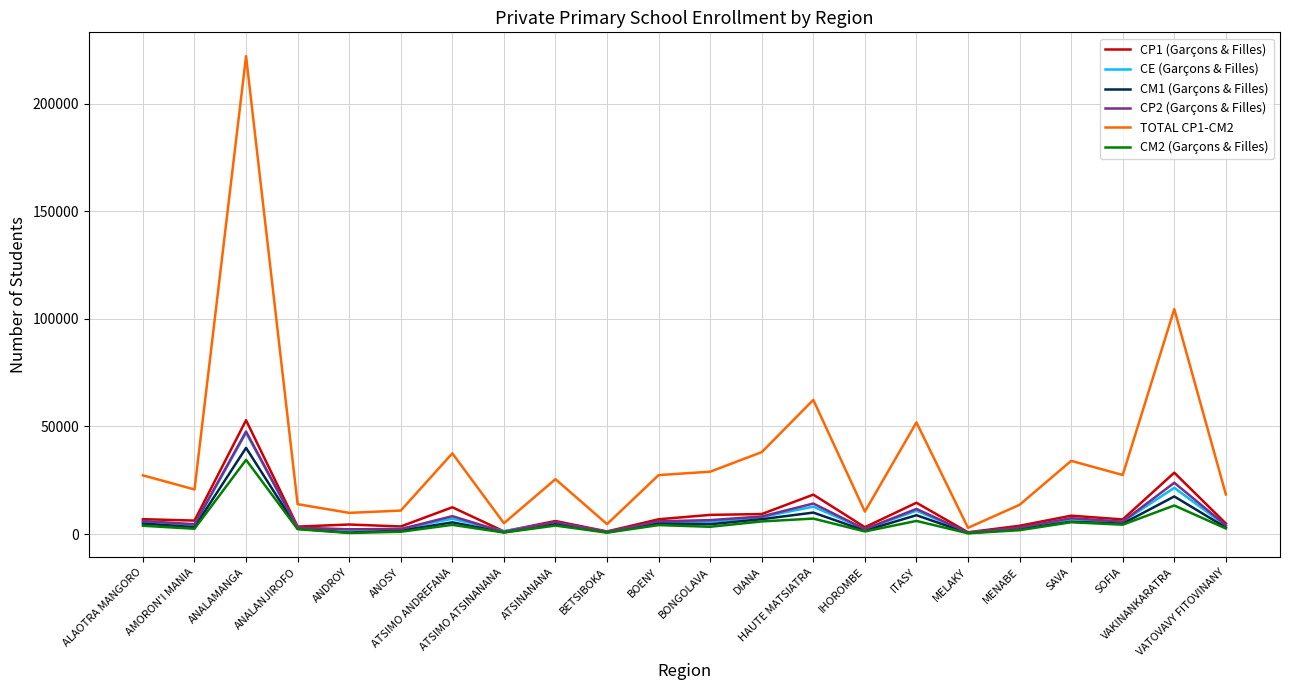

Which series has the largest total across all categories?

TOTAL CP1-CM2